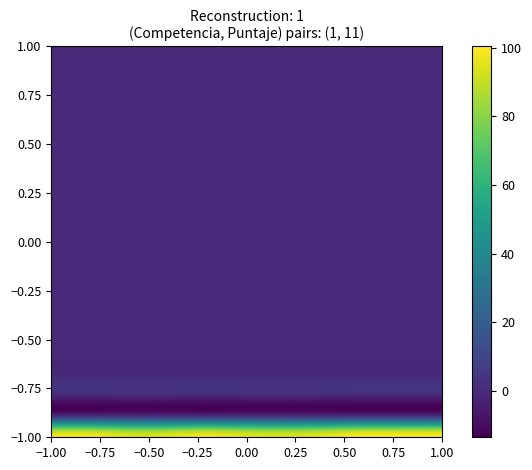

At which category does the chart reach its minimum across all series?

1